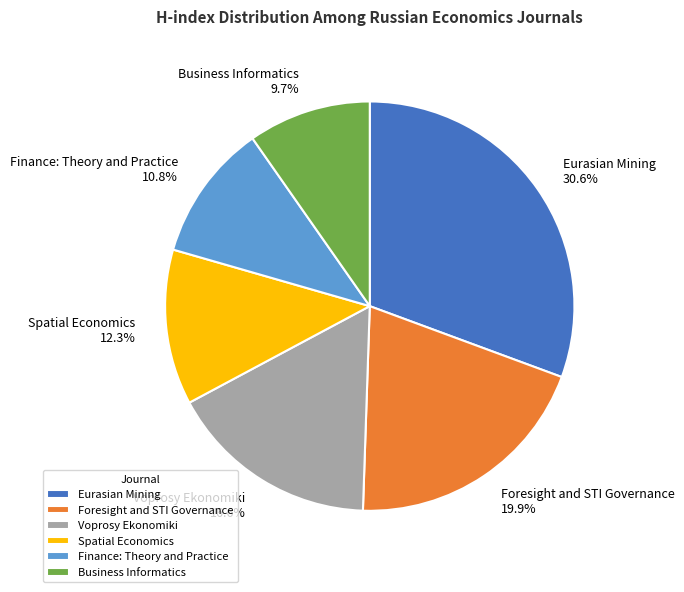

The Spatial Economics slice represents 23% of the pie. True or false?

False